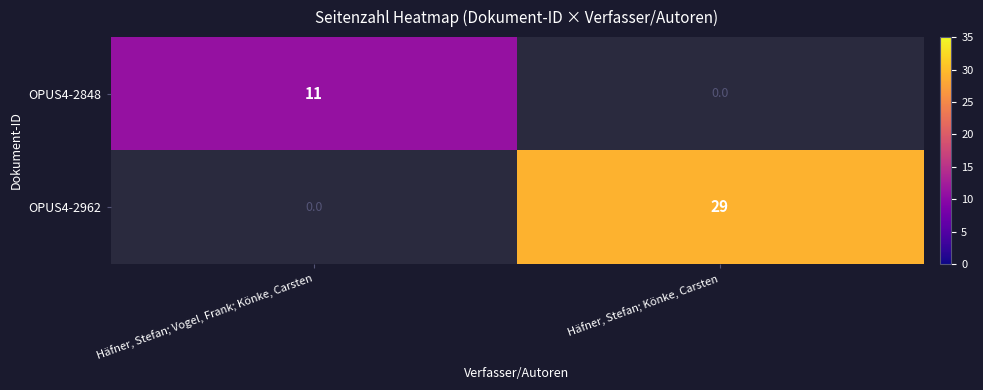

Is it true that OPUS4-2848 equals 19.7 at Häfner, Stefan; Vogel, Frank; Könke, Carsten?

False